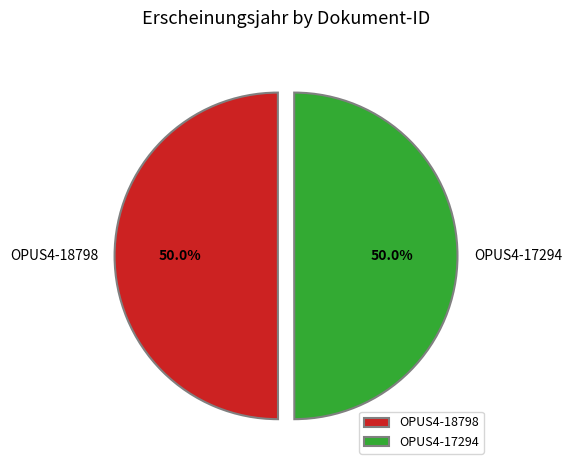

What portion of the pie excludes OPUS4-17294?

50.0%